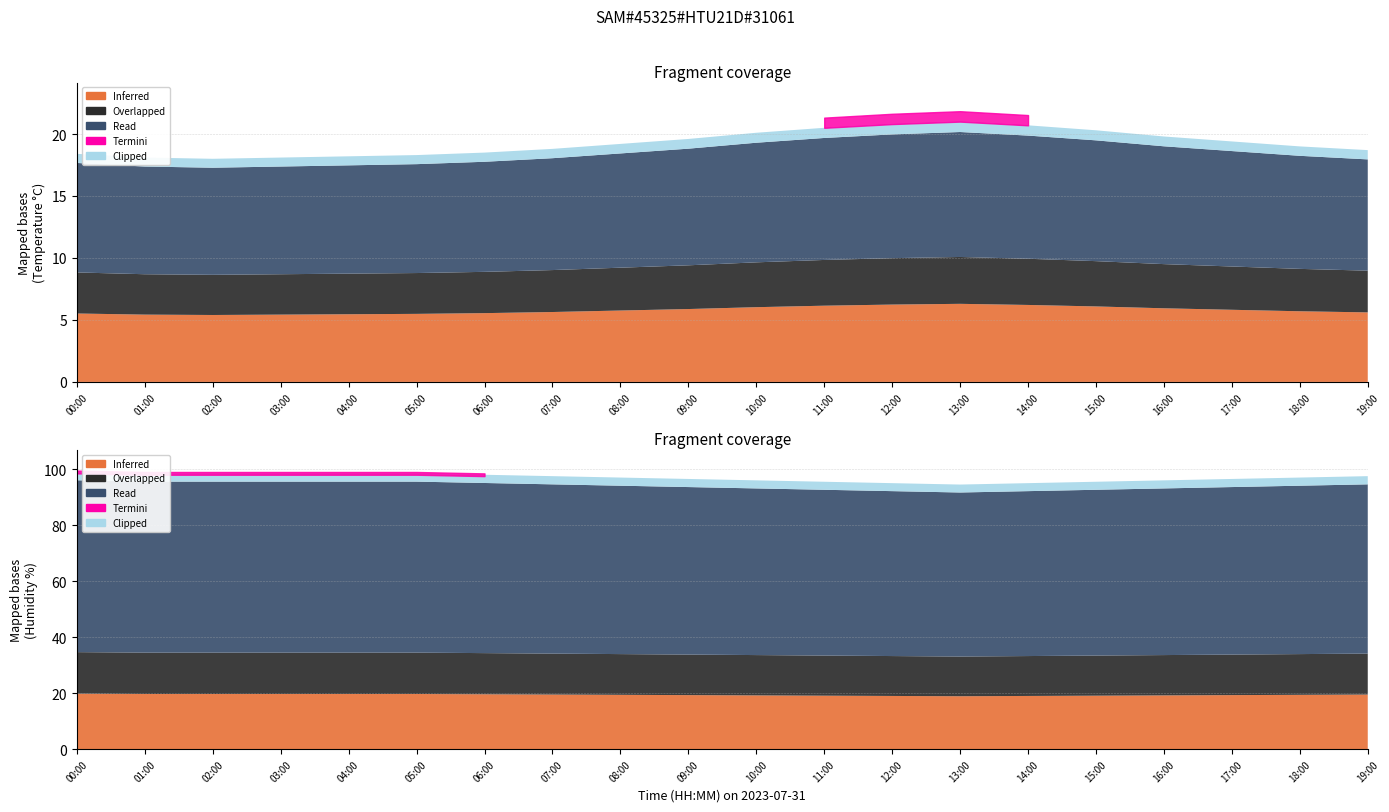

Which series has the largest total across all categories?

humidity